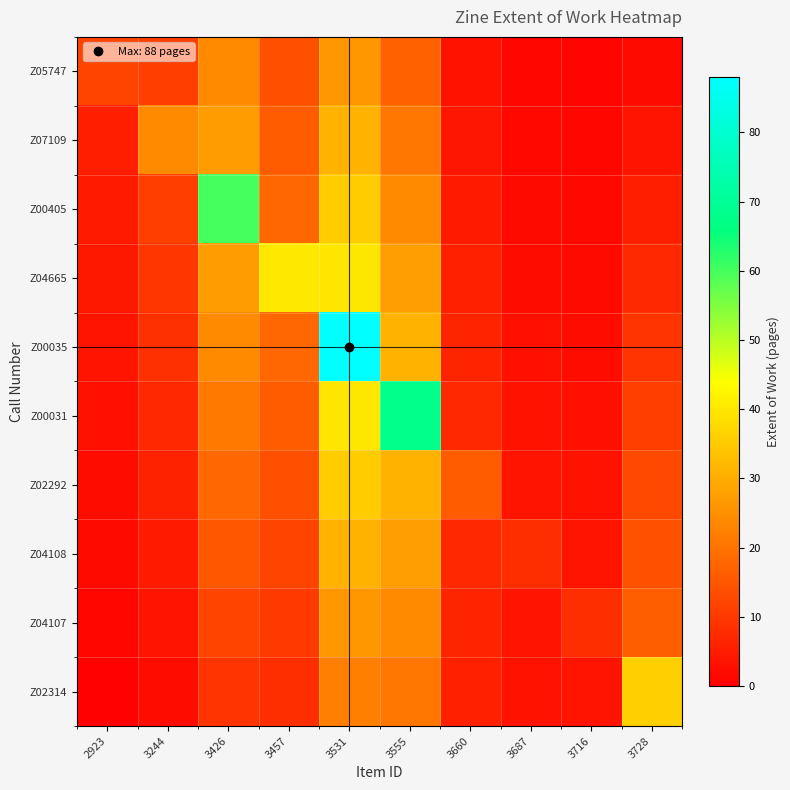

Reading right to left, what are all the values shown in this chart?

Z05747: 3728=1.8	3716=0.8	3687=1.2	3660=3.2	3555=17.0	3531=26.4	3457=14.0	3426=24.0	3244=10.8	2923=12.0
Z07109: 3728=3.6	3716=1.2	3687=1.6	3660=4.0	3555=20.4	3531=30.8	3457=16.0	3426=27.0	3244=24.0	2923=5.4
Z00405: 3728=5.4	3716=1.6	3687=2.0	3660=4.8	3555=23.8	3531=35.2	3457=18.0	3426=60.0	3244=10.8	2923=4.8
Z04665: 3728=7.2	3716=2.0	3687=2.4	3660=5.6	3555=27.2	3531=39.6	3457=40.0	3426=27.0	3244=9.6	2923=4.2
Z00035: 3728=9.0	3716=2.4	3687=2.8	3660=6.4	3555=30.6	3531=88.0	3457=18.0	3426=24.0	3244=8.4	2923=3.6
Z00031: 3728=10.8	3716=2.8	3687=3.2	3660=7.2	3555=68.0	3531=39.6	3457=16.0	3426=21.0	3244=7.2	2923=3.0
Z02292: 3728=12.6	3716=3.2	3687=3.6	3660=16.0	3555=30.6	3531=35.2	3457=14.0	3426=18.0	3244=6.0	2923=2.4
Z04108: 3728=14.4	3716=3.6	3687=8.0	3660=7.2	3555=27.2	3531=30.8	3457=12.0	3426=15.0	3244=4.8	2923=1.8
Z04107: 3728=16.2	3716=8.0	3687=3.6	3660=6.4	3555=23.8	3531=26.4	3457=10.0	3426=12.0	3244=3.6	2923=1.2
Z02314: 3728=36.0	3716=3.6	3687=3.2	3660=5.6	3555=20.4	3531=22.0	3457=8.0	3426=9.0	3244=2.4	2923=0.6